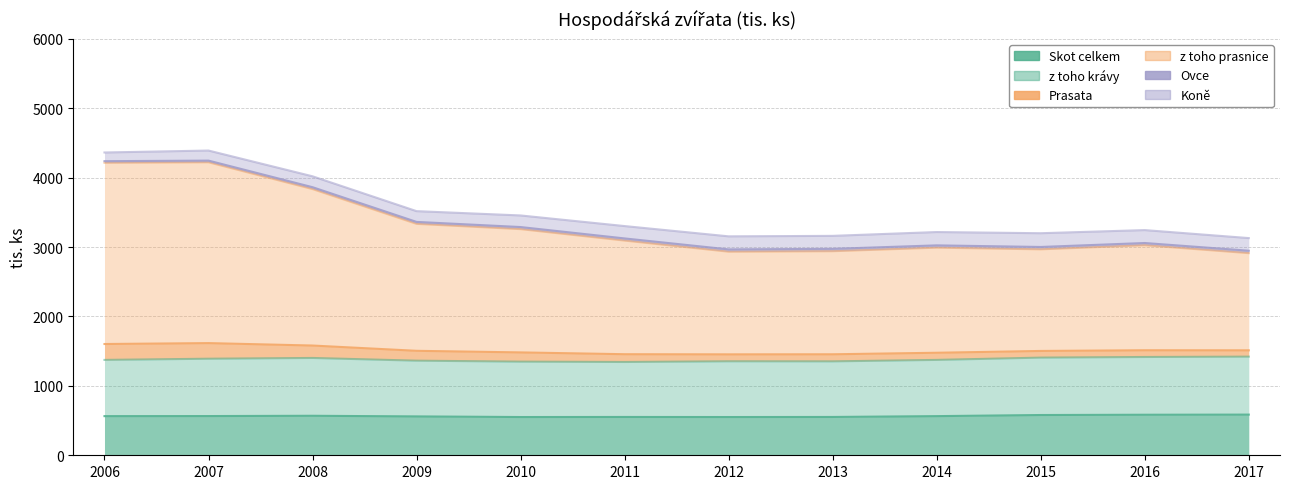

Is it true that Prasata equals 1241 at 2010?

False